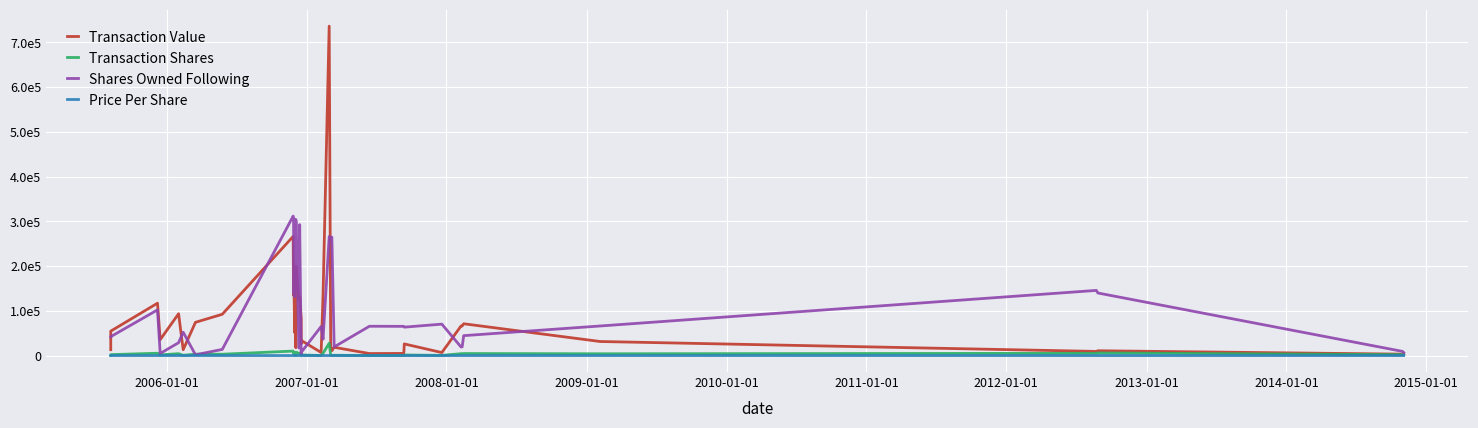

How many lines are shown in the chart?

4